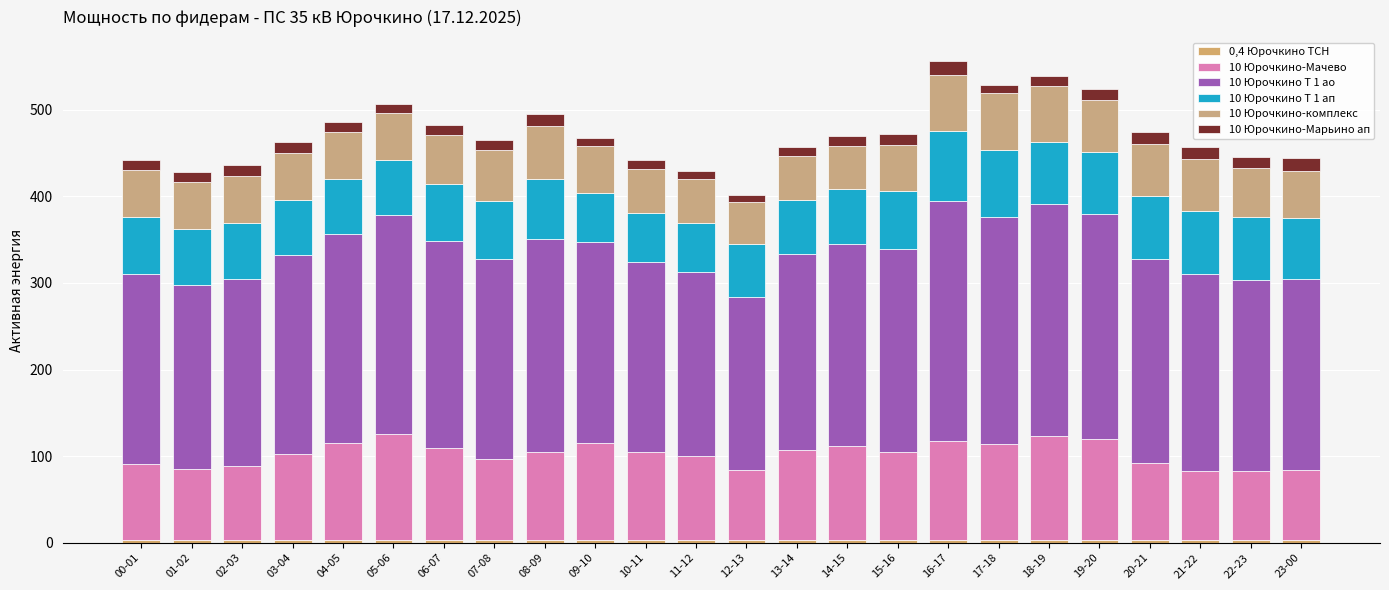

How many bars are there in total?

24